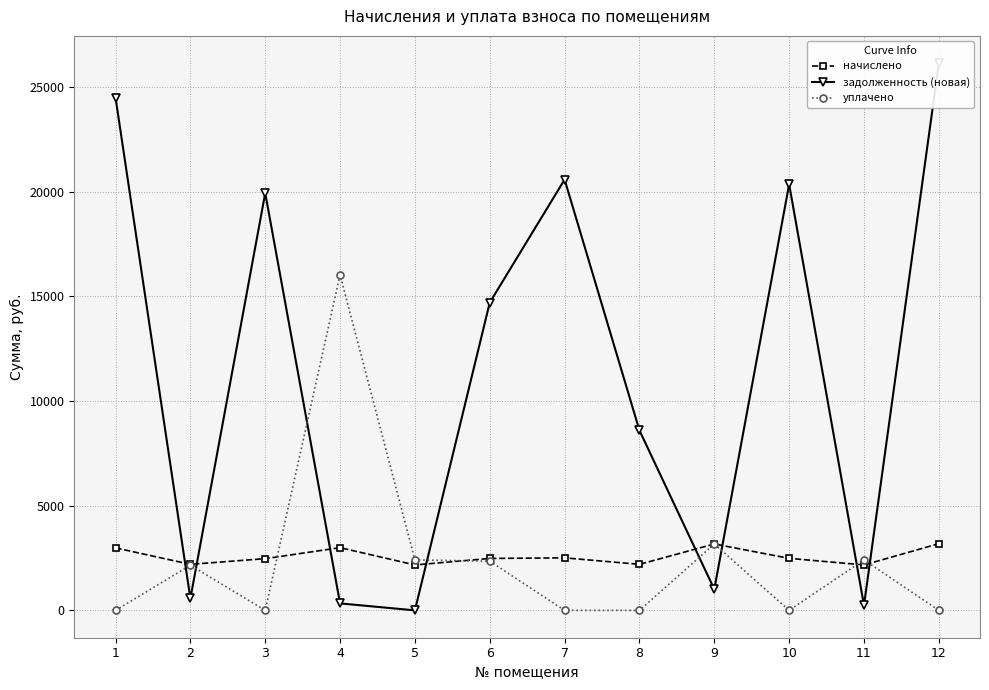

What is the sum of all начислено values?

31024.1